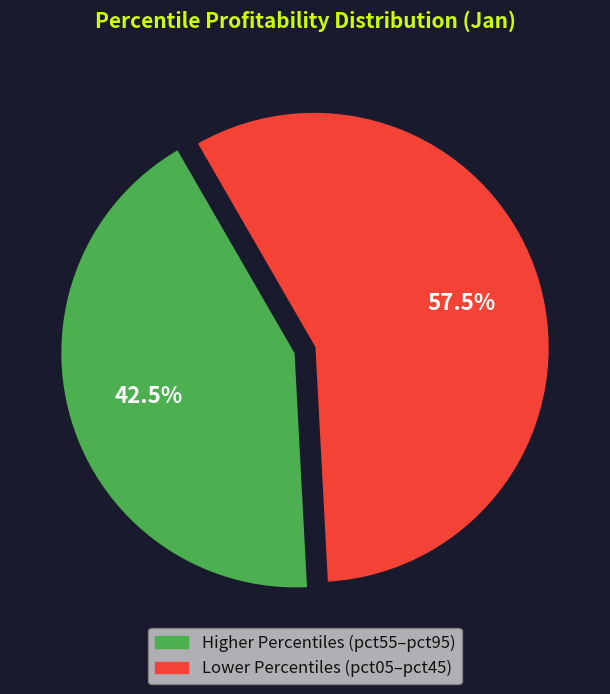

Is there any slice that represents more than half of the pie?

Yes